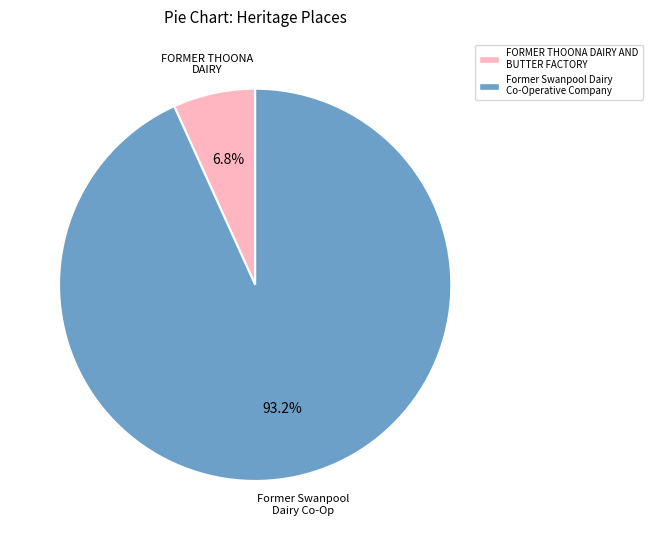

How much of the chart is everything except FORMER THOONA DAIRY AND BUTTER FACTORY?

93.2%